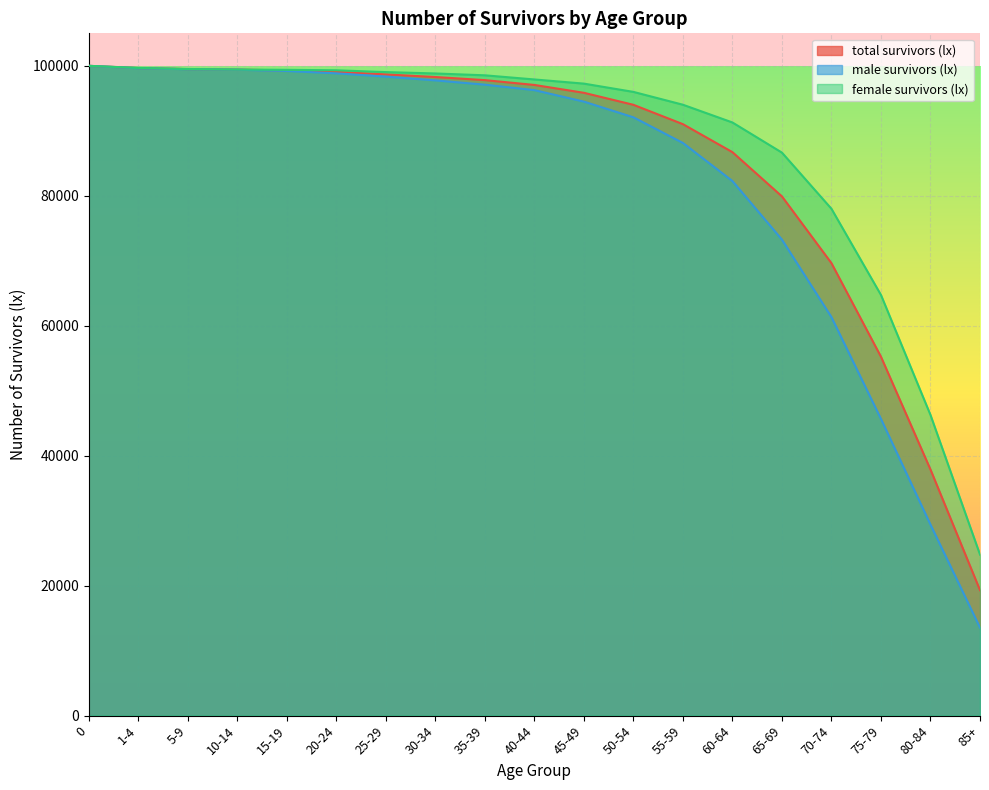

What is the maximum value for male survivors (lx)?

100000.0